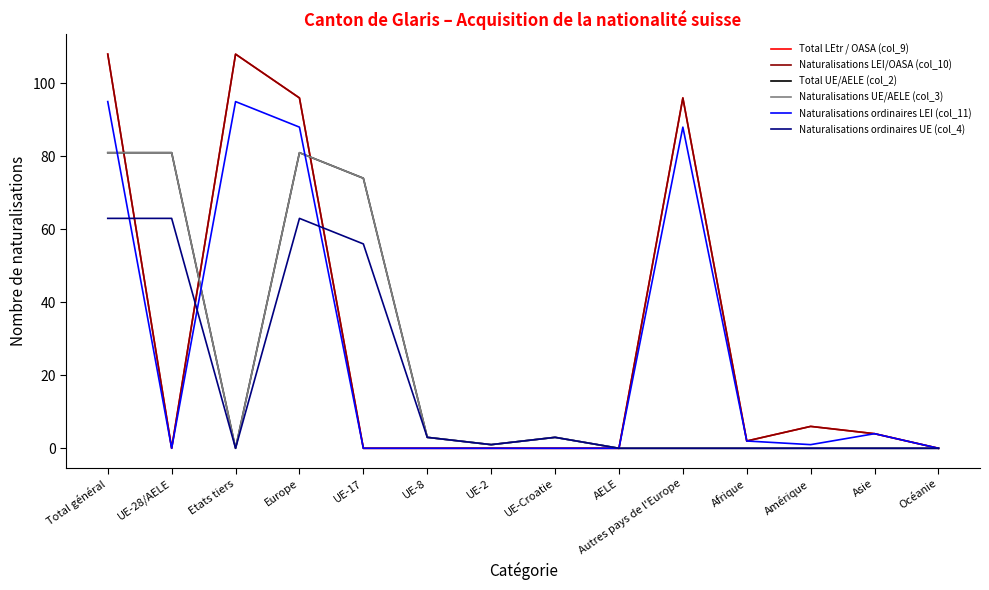

Which series has the widest spread of values?

Total LEtr / OASA (col_9)